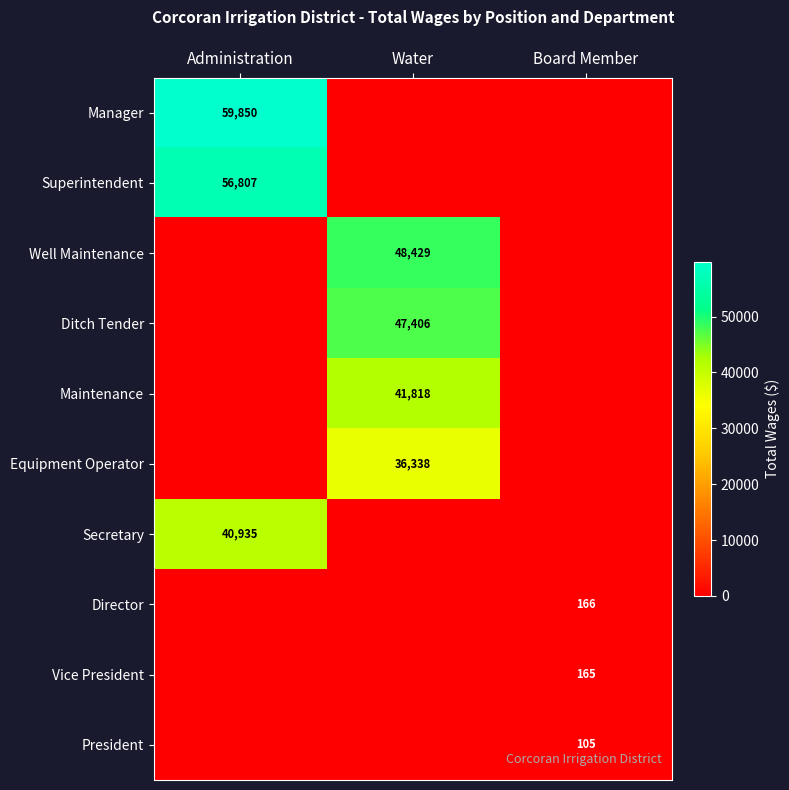

The Equipment Operator series shows 36338 at Water. True or false?

True